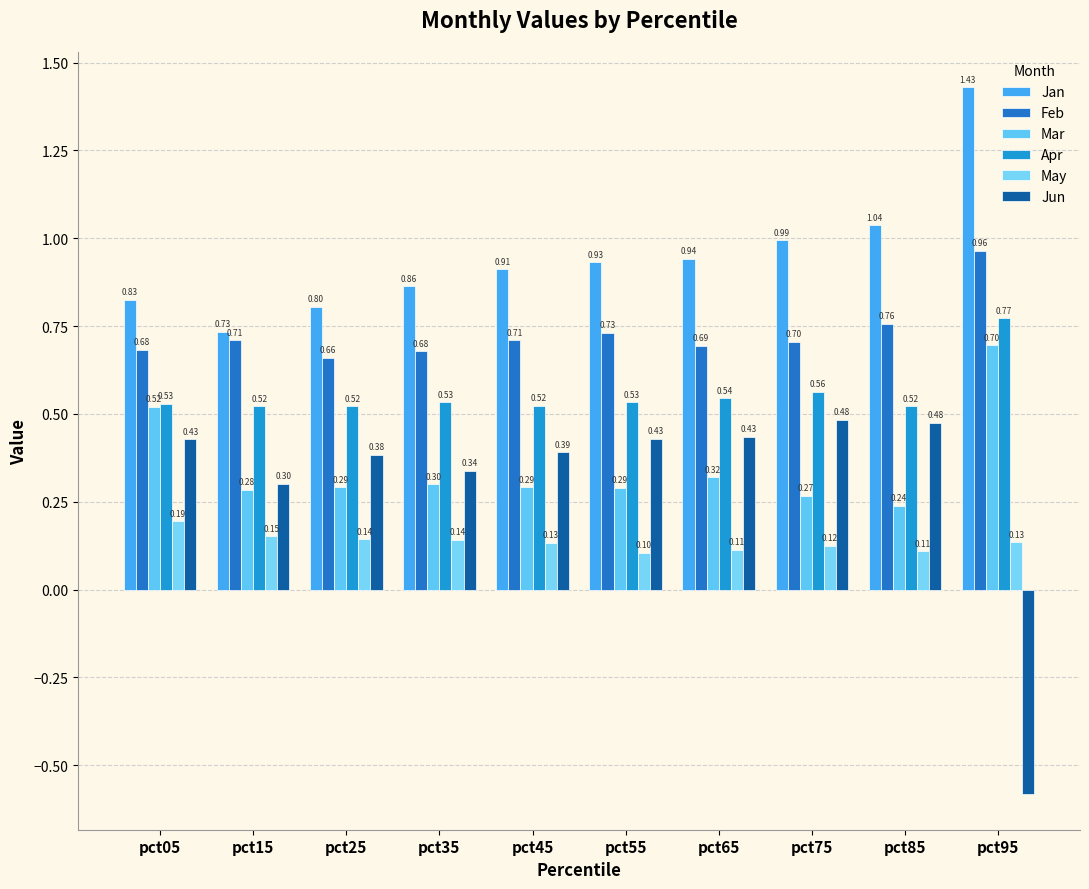

What is the difference between the maximum and second lowest values in the May series?

0.1